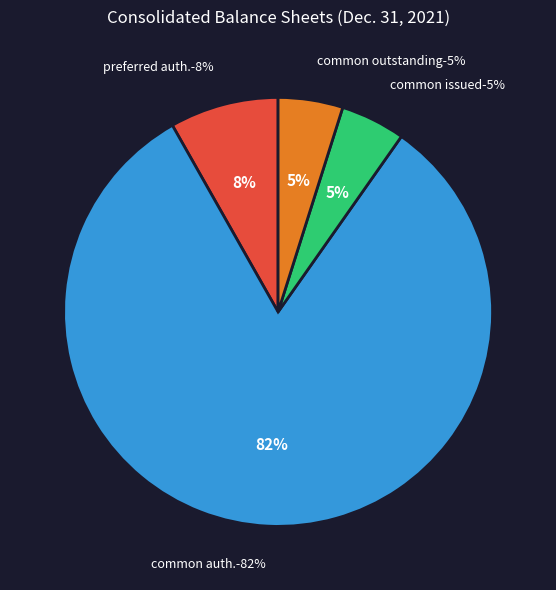

What portion of the pie excludes Common stock, shares authorized?

18.0%